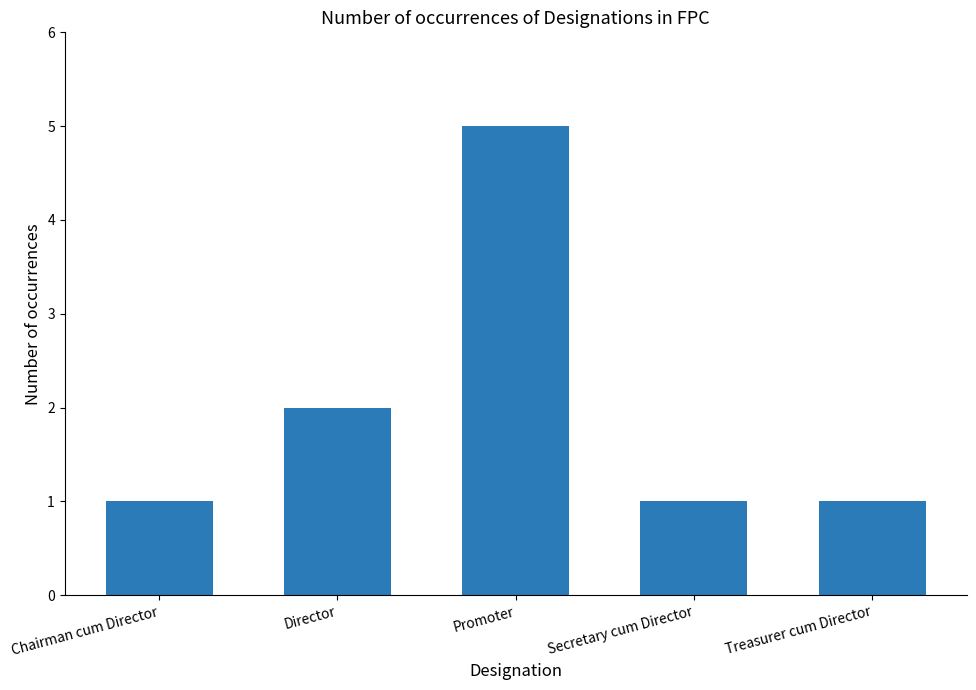

What is the greatest value displayed?

5